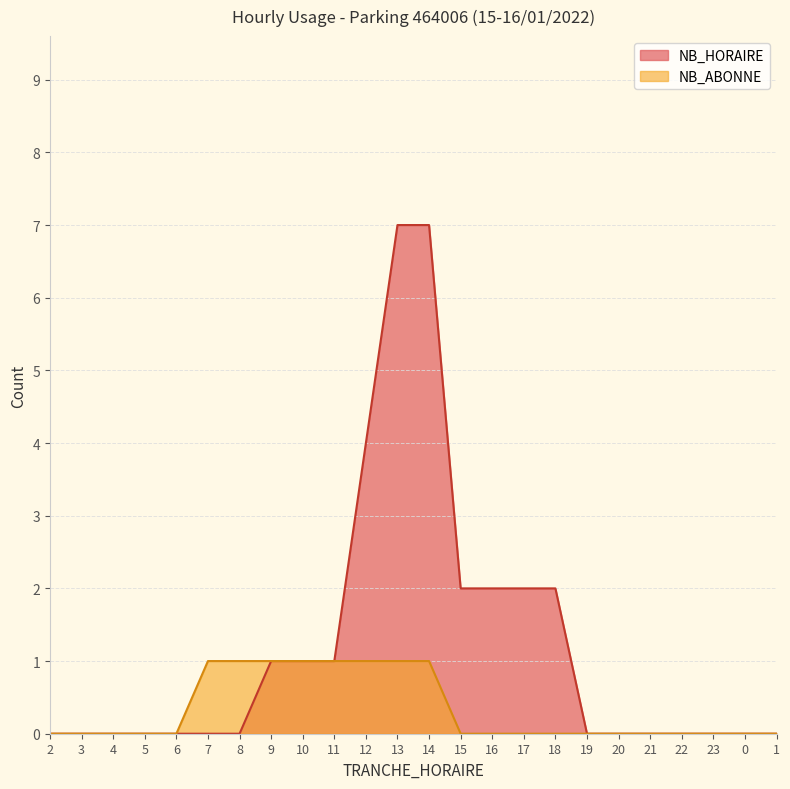

Is the value of NB_HORAIRE at 3 greater than the value of NB_ABONNE at 10?

No